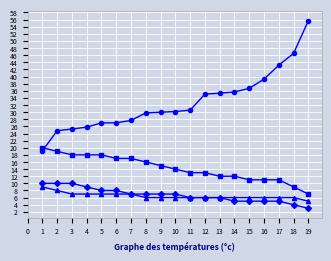

What is the maximum value shown in the chart?

55.7